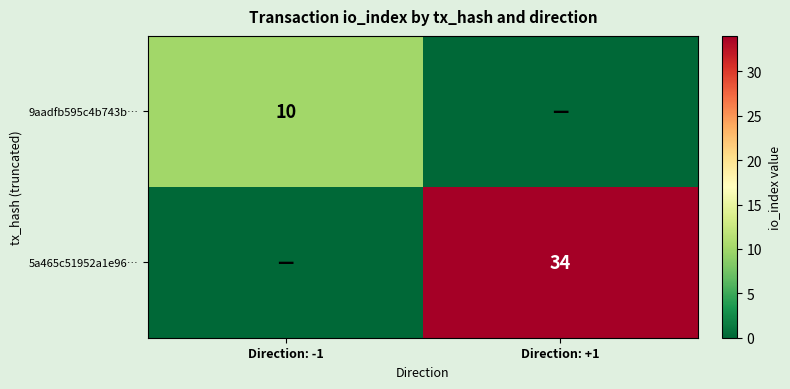

True or false: 5a465c51952a1e96… has a value of 53 at Direction: +1.

False